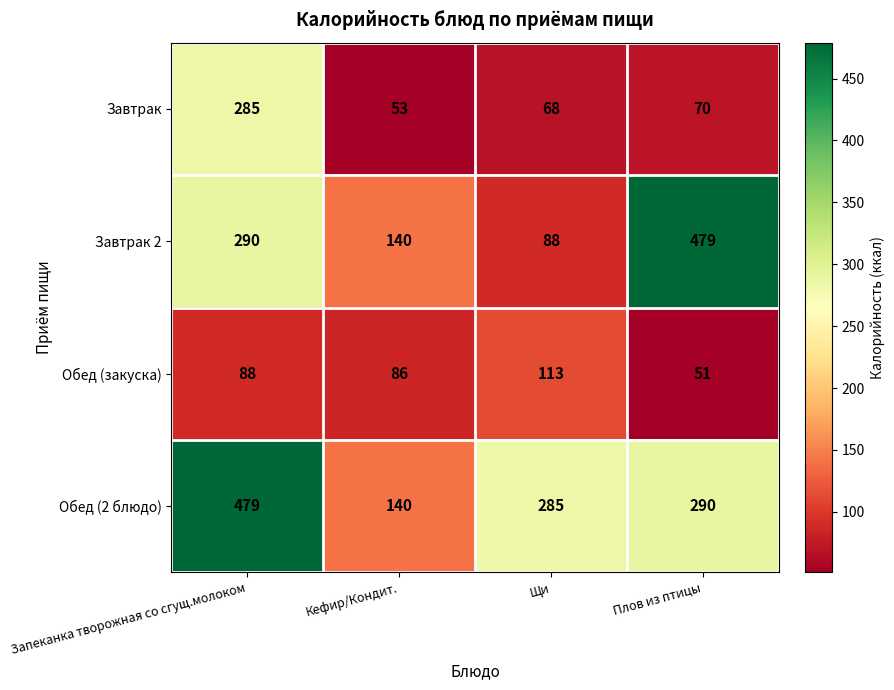

Rank the series at Щи from lowest to highest value.

Завтрак, Завтрак 2, Обед (закуска), Обед (2 блюдо)